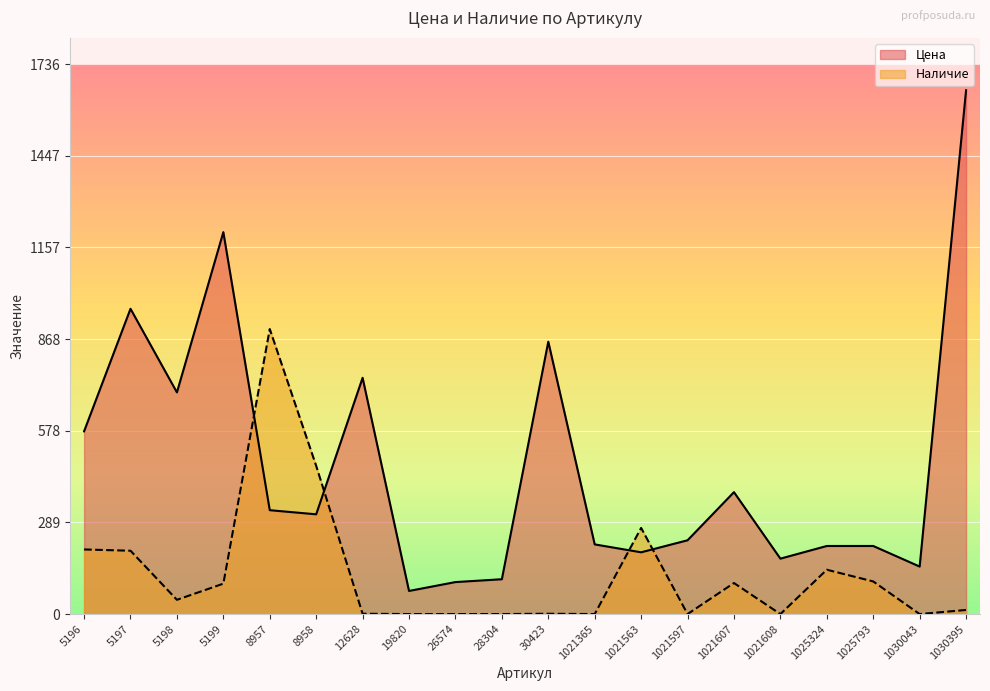

What is the sum of all Цена values?

9422